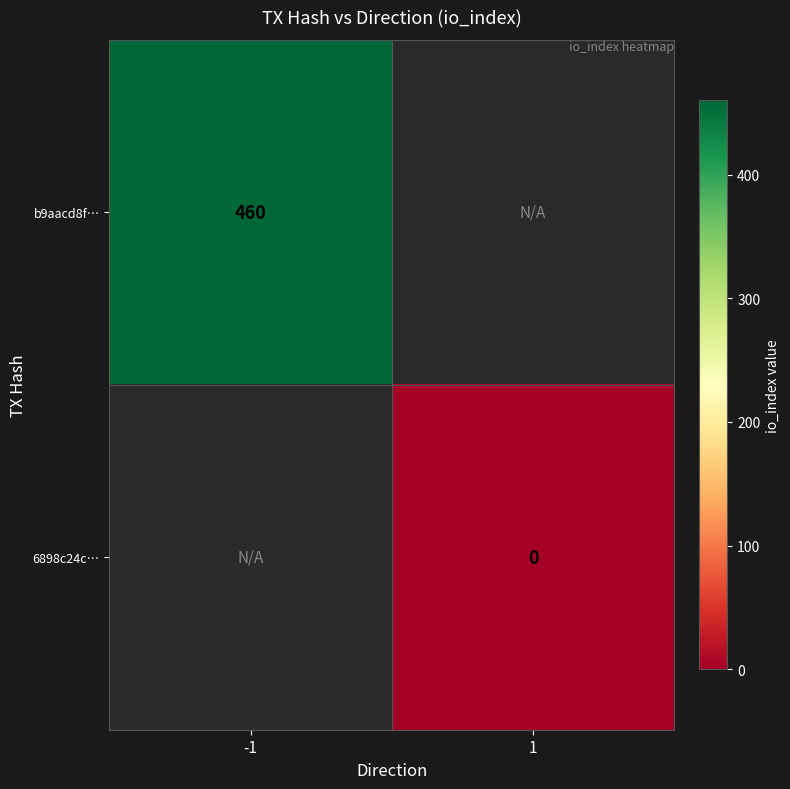

The value of b9aacd8f… at -1 is 460. True or false?

True